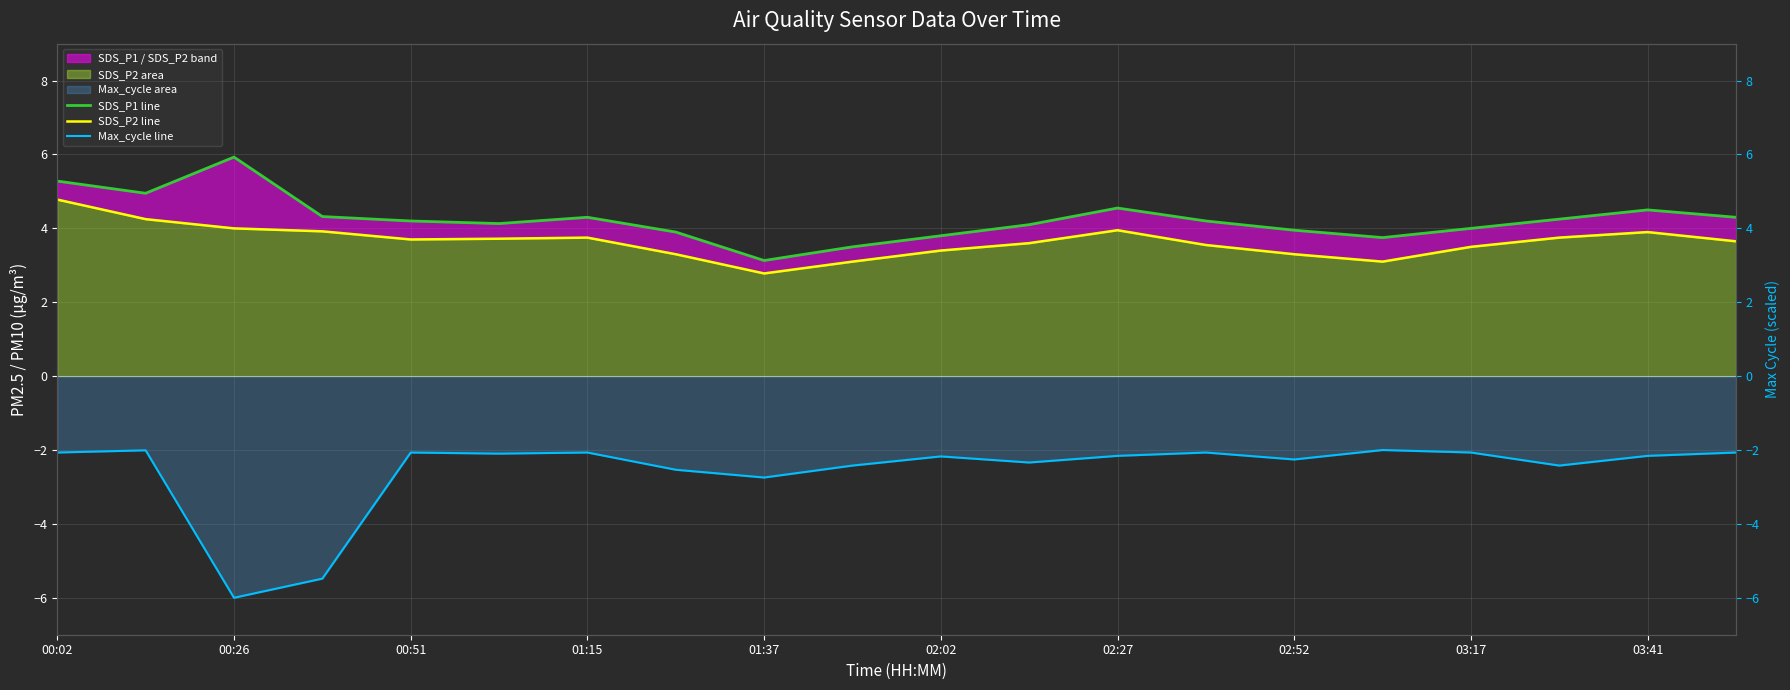

At which label does SDS_P1 line first exceed 4?

00:02